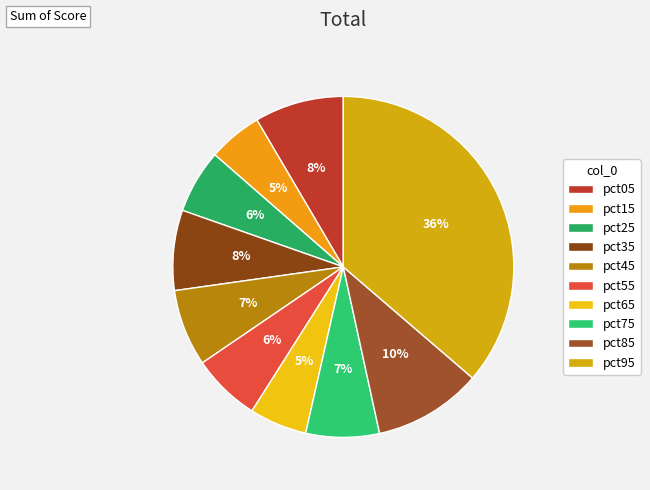

What percentage is NOT represented by pct45?

92.7%